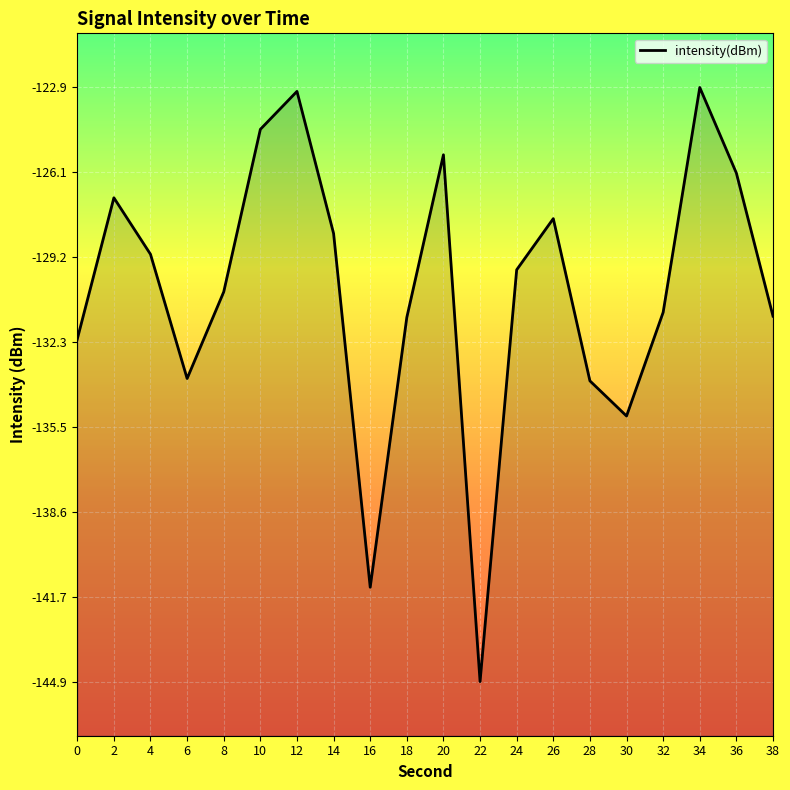

True or false: the data shows -124.5 at 10.

True